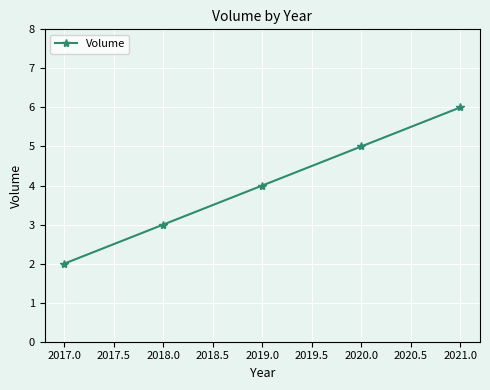

Reading right to left, what are all the values shown in this chart?

6	5	4	3	2